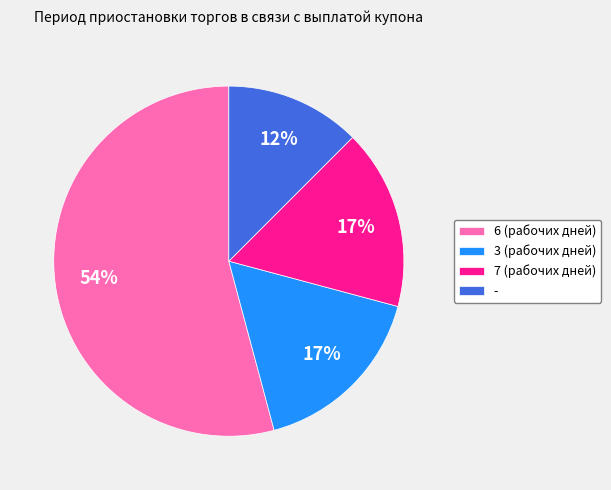

Which category accounts for the majority?

6 (рабочих дней)